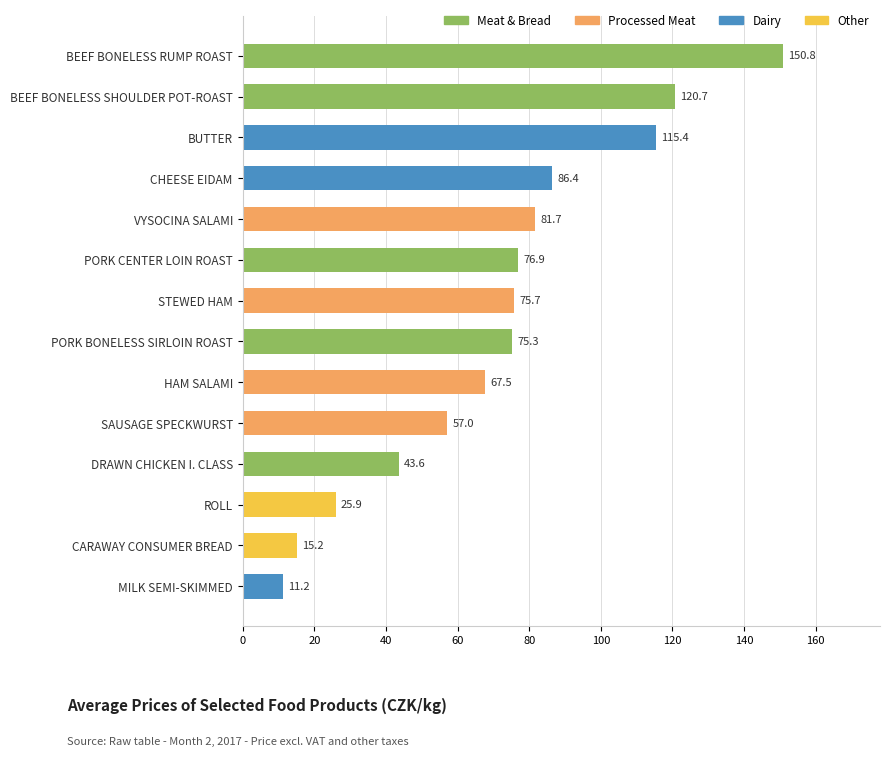

What is the ratio of the value at STEWED HAM to the value at BEEF BONELESS SHOULDER POT-ROAST?

0.6